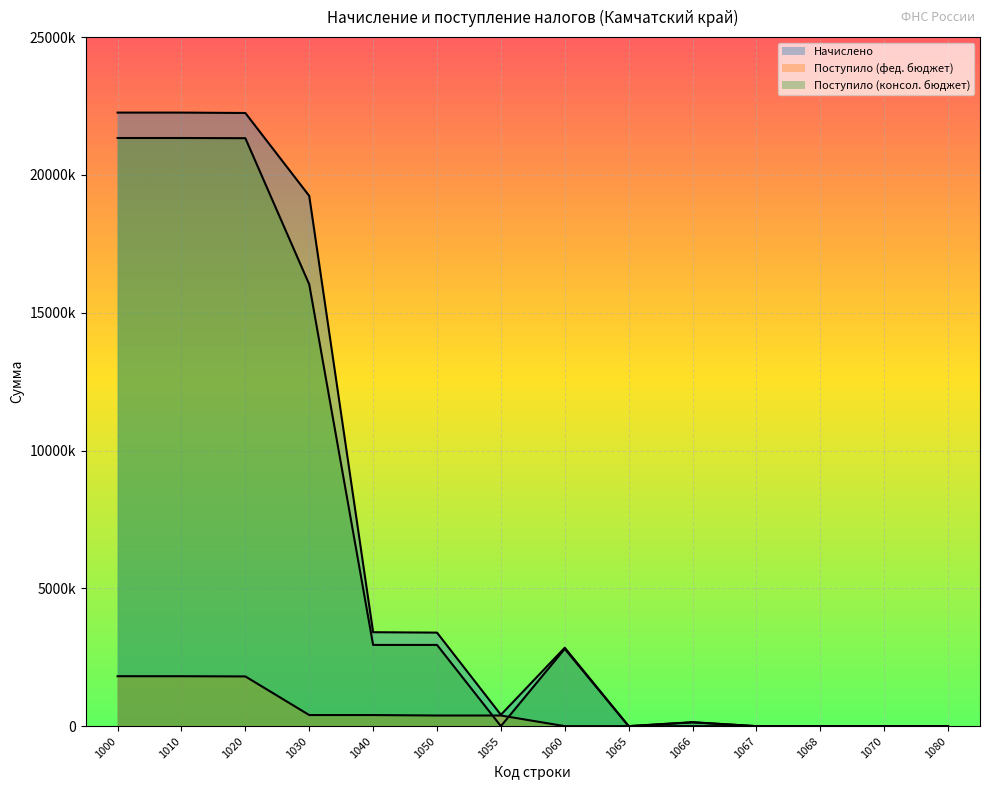

Which series changed the most between 1030 and 1067?

Начислено